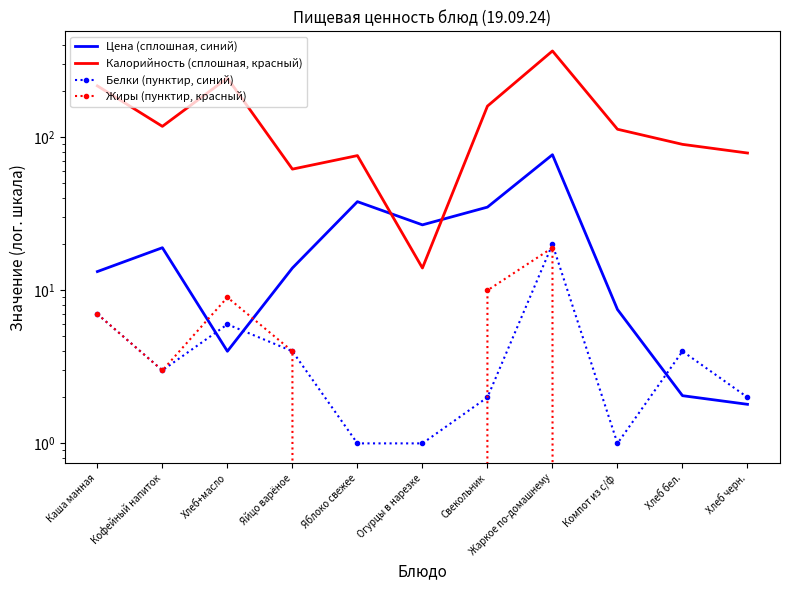

What is the label of the 4th point from the right?

Жаркое по-домашнему